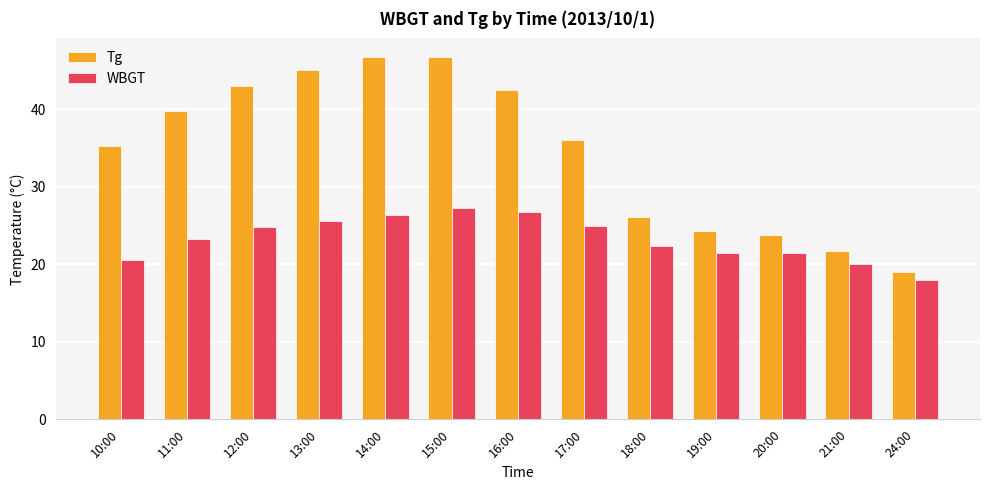

Count the number of categories in the chart.

13